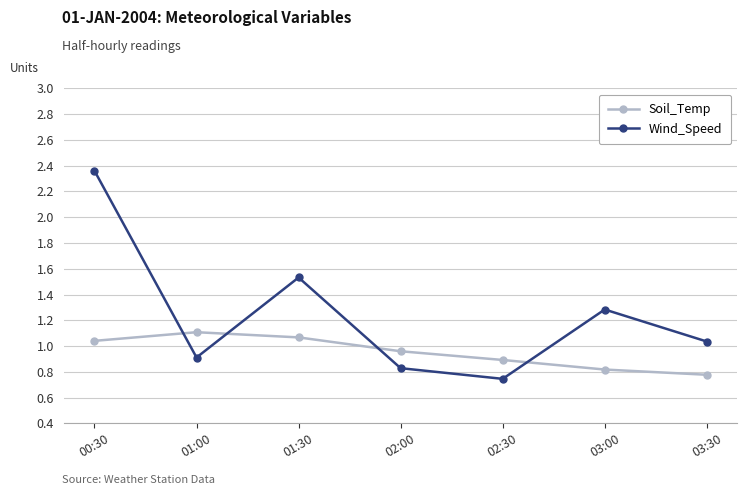

At which category is the sum across all series the highest?

00:30